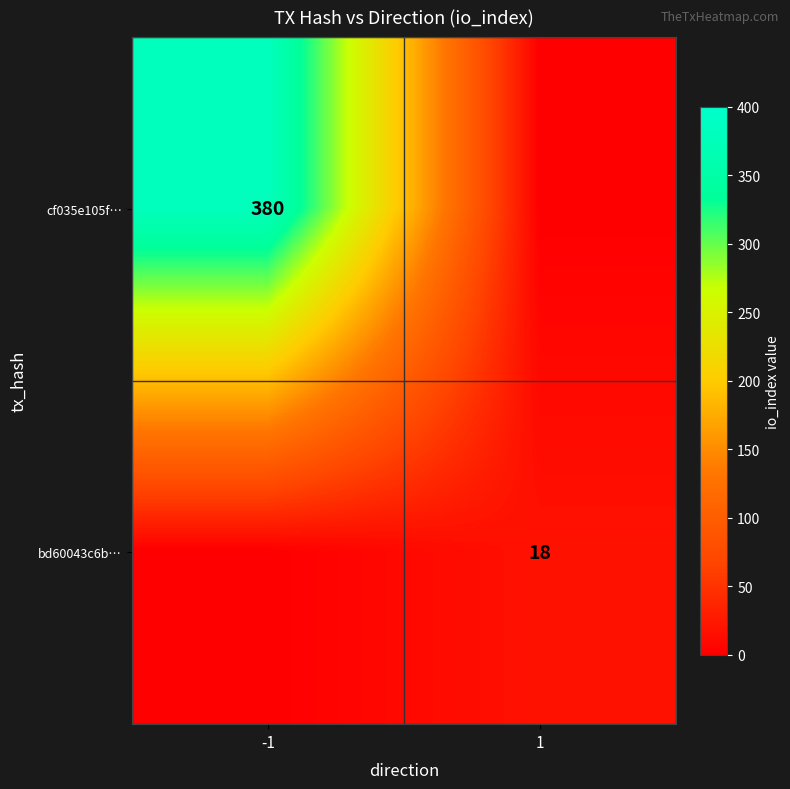

Is it true that bd60043c6b… equals 5 at 1?

False